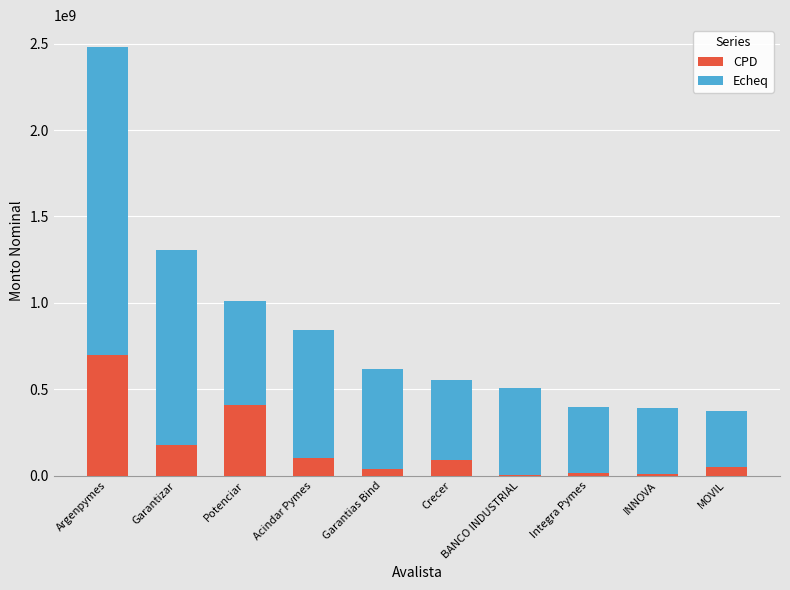

Are the bars horizontal?

No